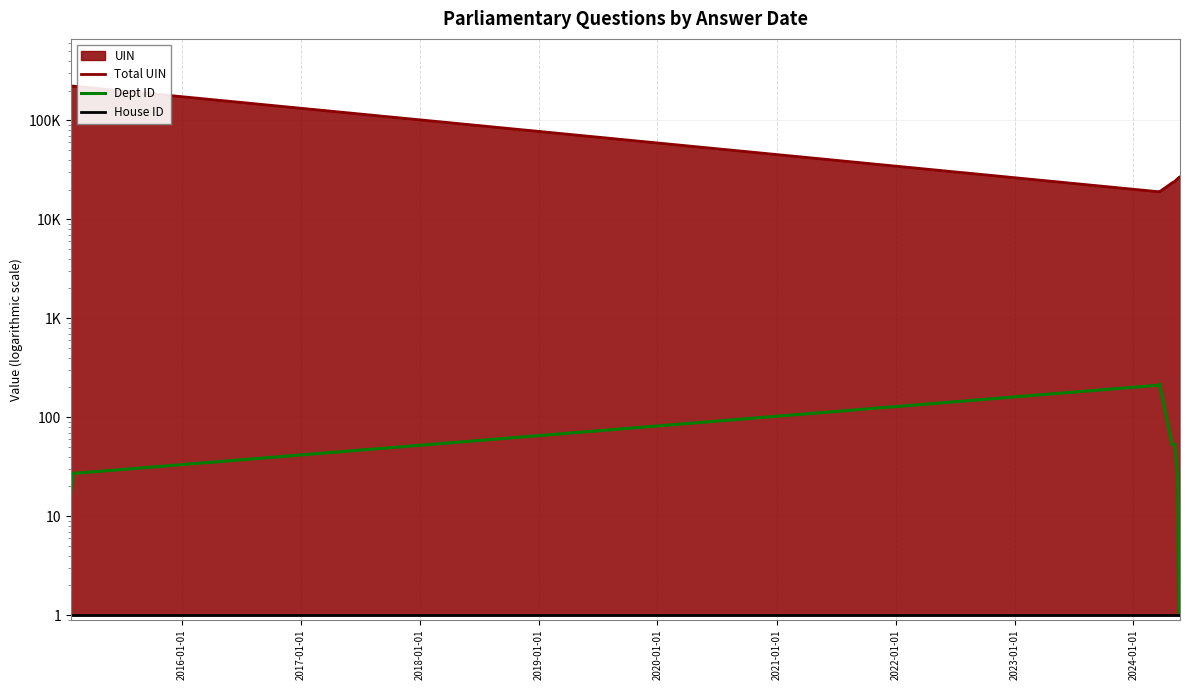

What value does the Total UIN series have at 2016-01-01, to the nearest 100?

221900